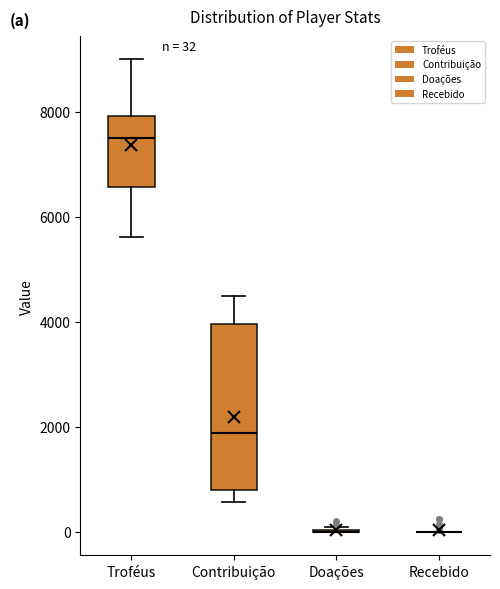

Comparing the boxes themselves (not the whiskers), which one is the tallest?

Contribuição